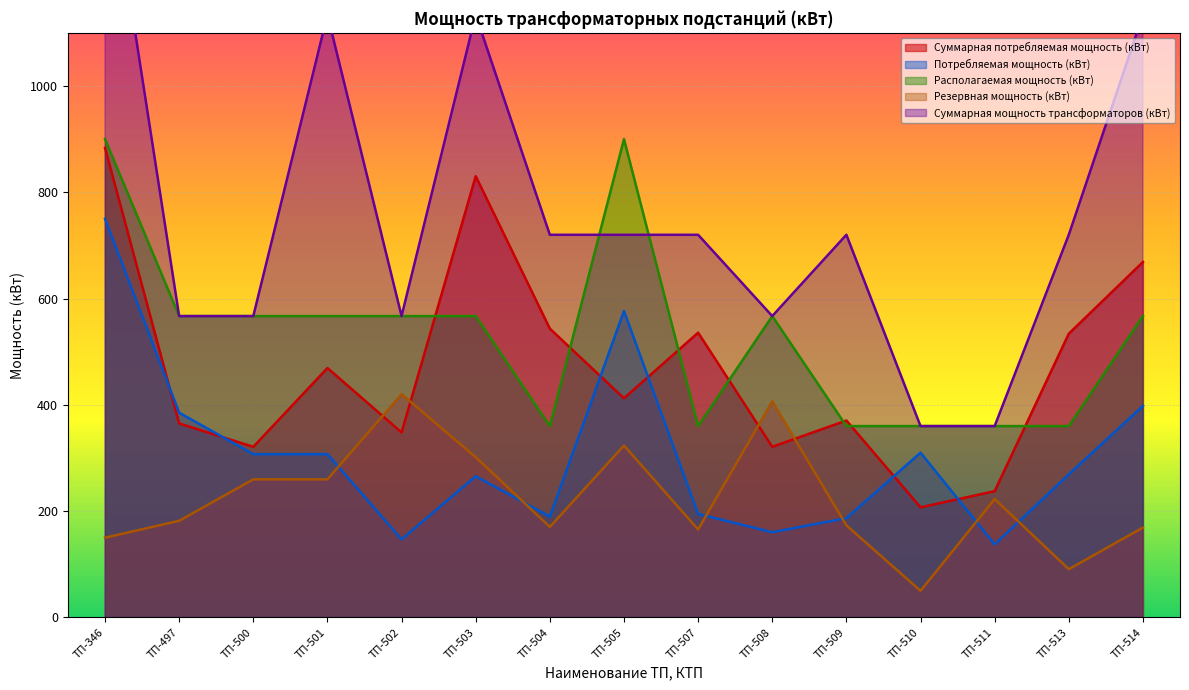

Rank the series at ТП-510 from highest to lowest value.

Располагаемая мощность (кВт), Суммарная мощность трансформаторов (кВт), Потребляемая мощность (кВт), Суммарная потребляемая мощность (кВт), Резервная мощность (кВт)